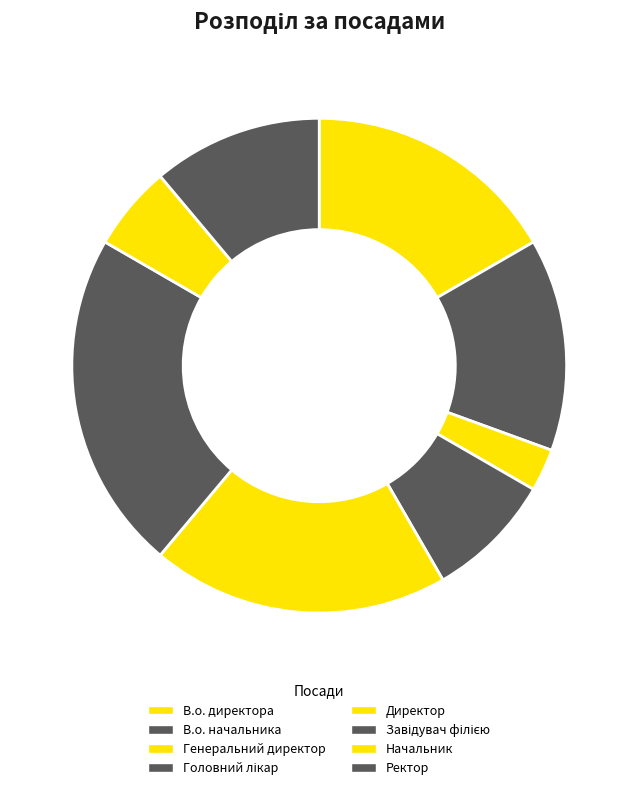

Count the number of slices in the pie.

8